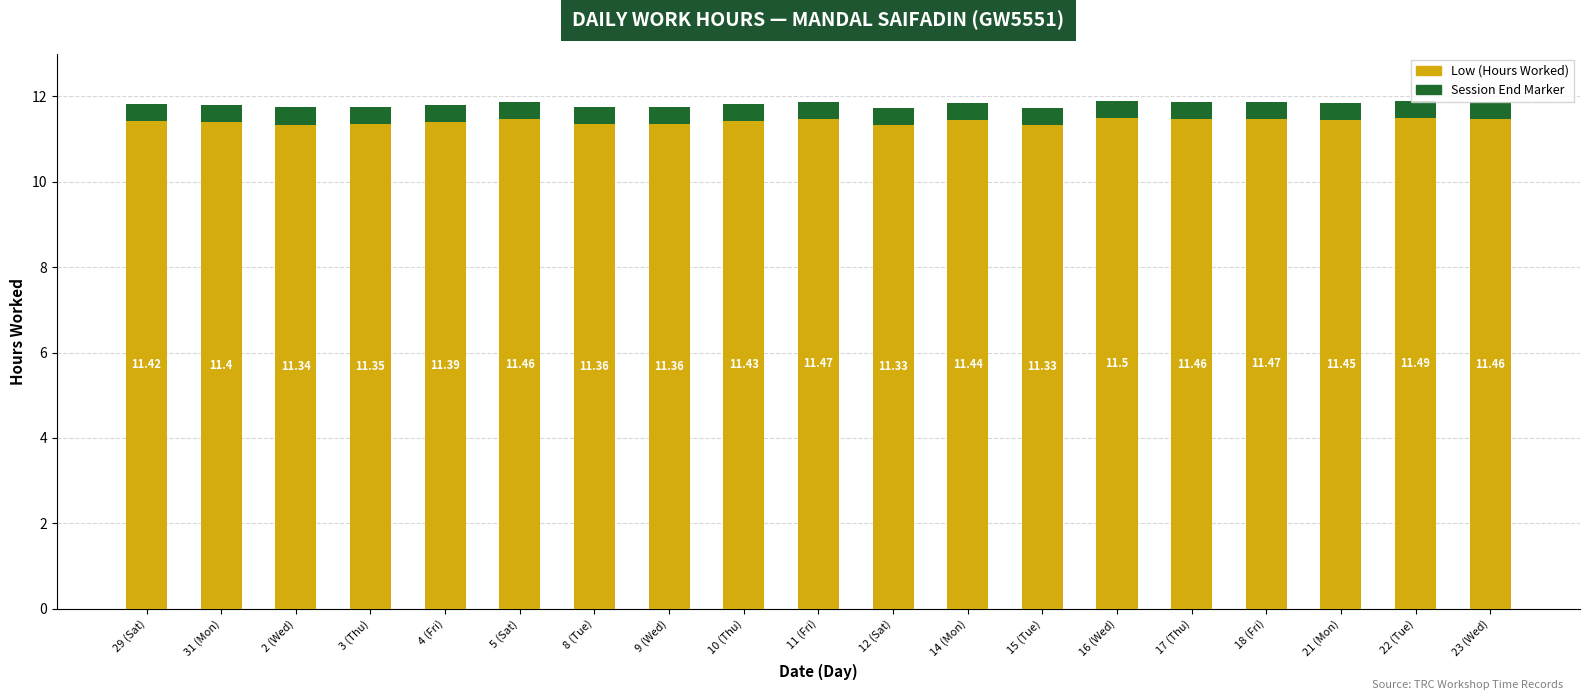

What is the total value across all series at 29 (Sat)?

11.8